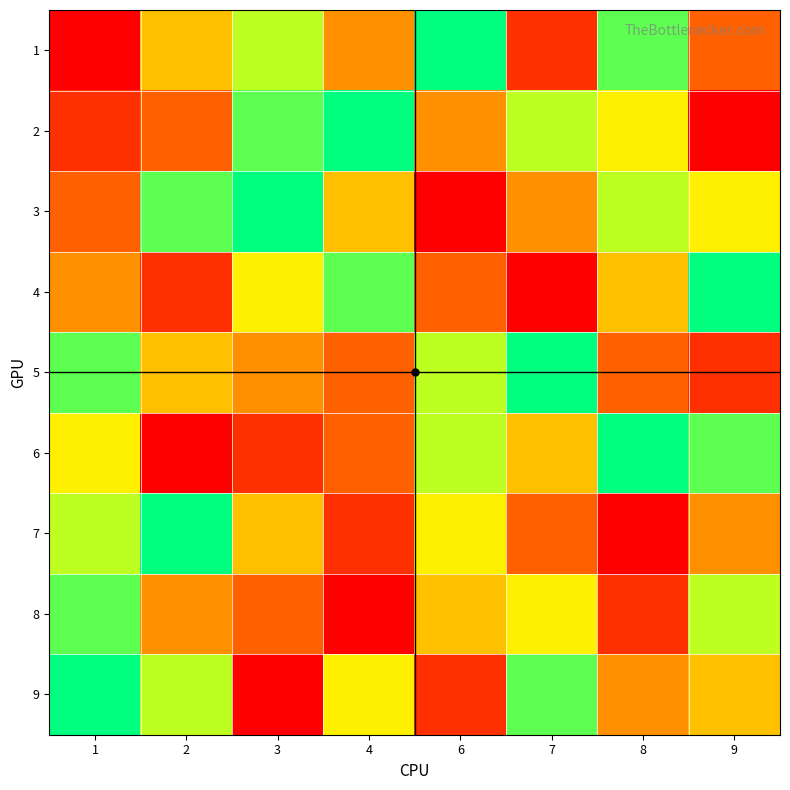

Between 1 and 7, which series saw the biggest shift?

2